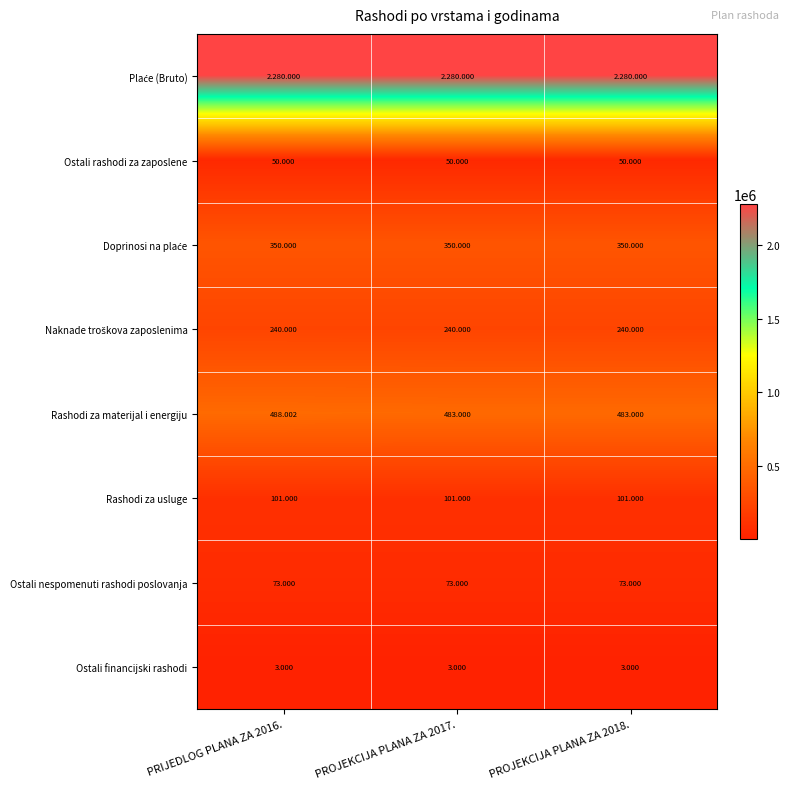

True or false: Rashodi za usluge has a value of 101000 at PROJEKCIJA PLANA ZA 2018..

True